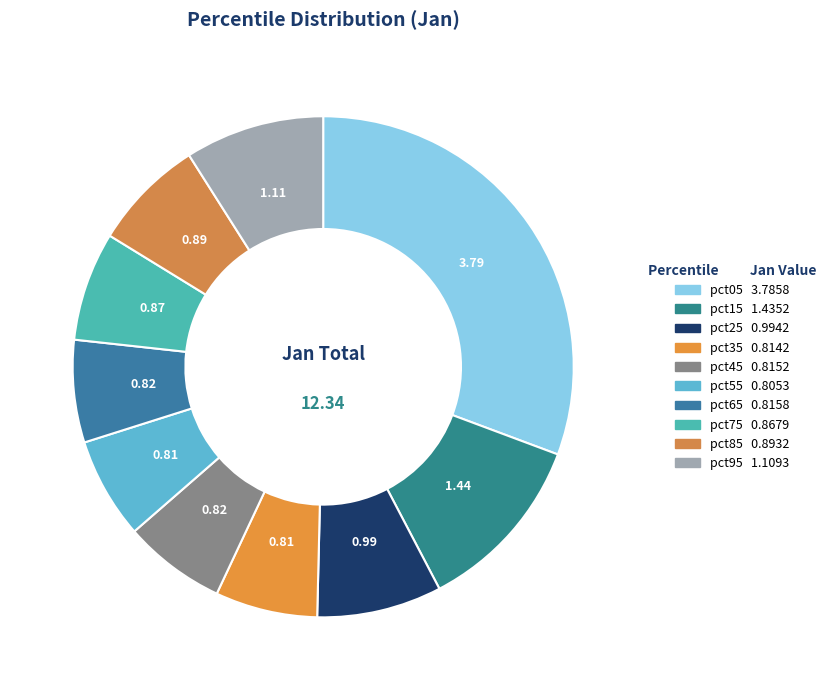

Count the number of slices in the pie.

10